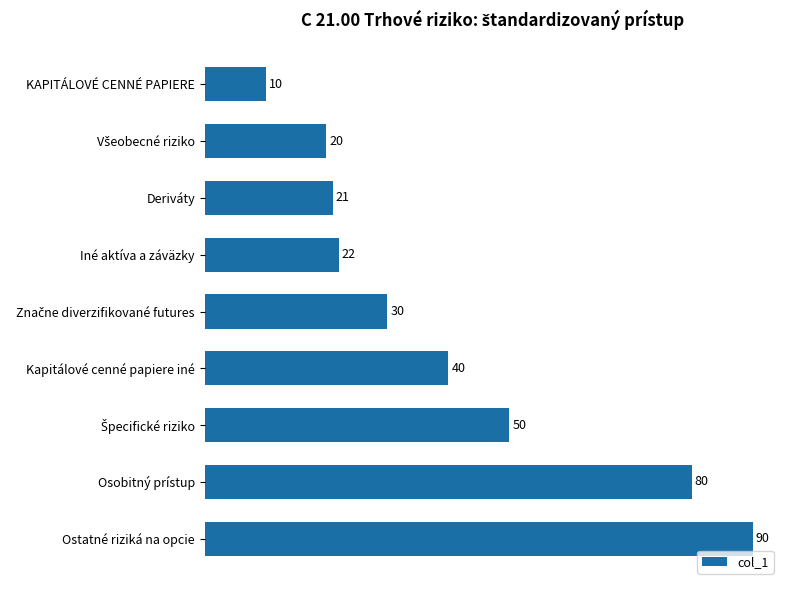

What is the difference between the maximum and minimum values?

80